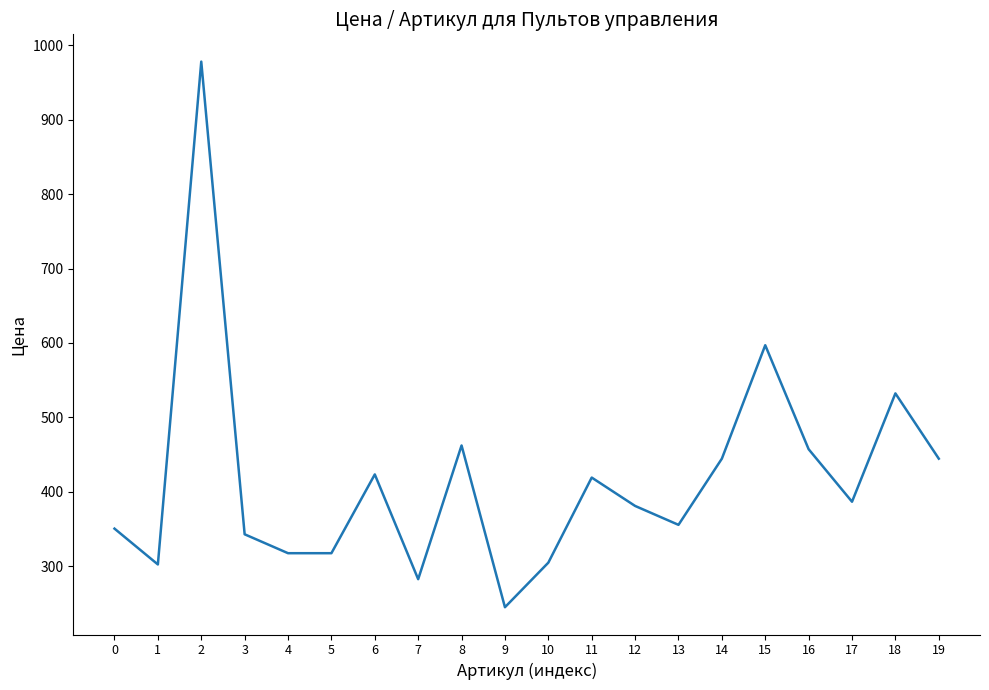

Which label corresponds to the smallest value in the chart?

9